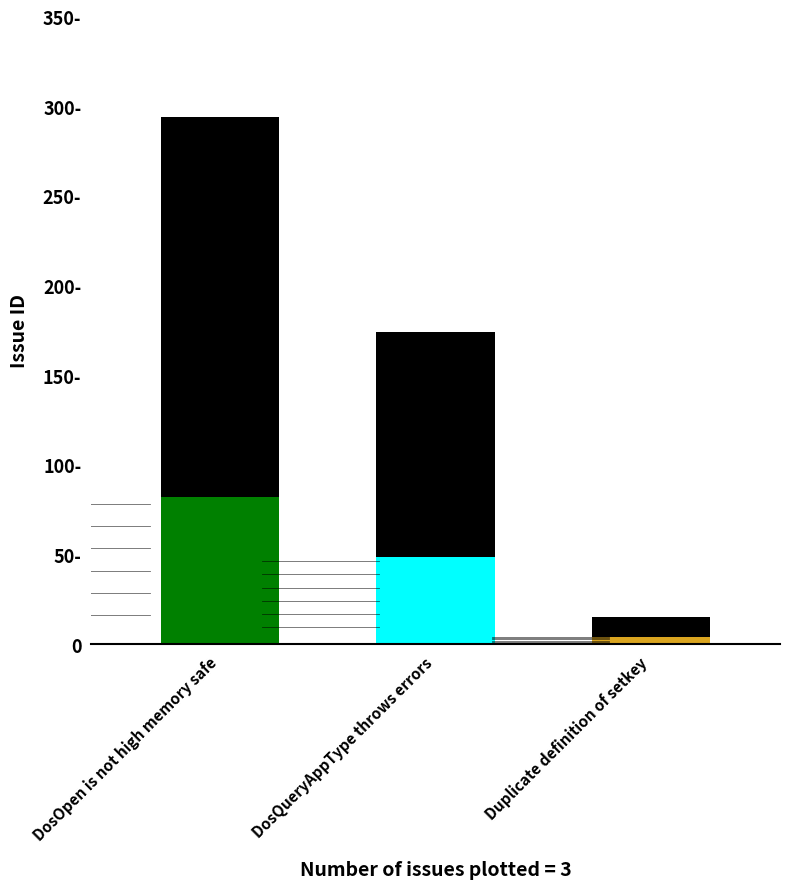

What is the ratio of the value at DosOpen is not high memory safe to the value at DosQueryAppType throws errors?

1.7